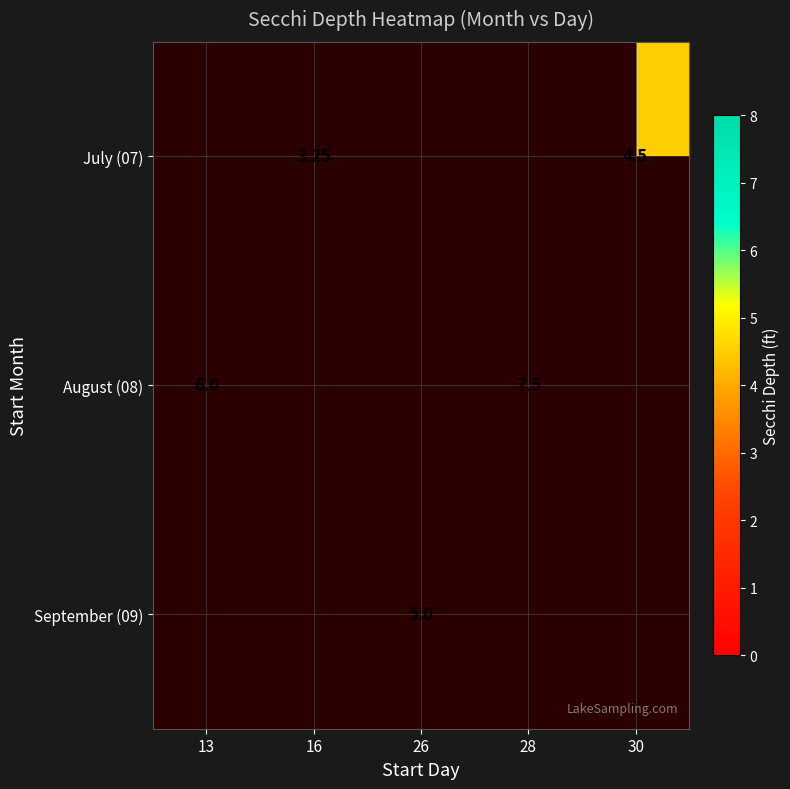

Is the value of September (09) at 26 greater than the value of August (08) at 13?

No